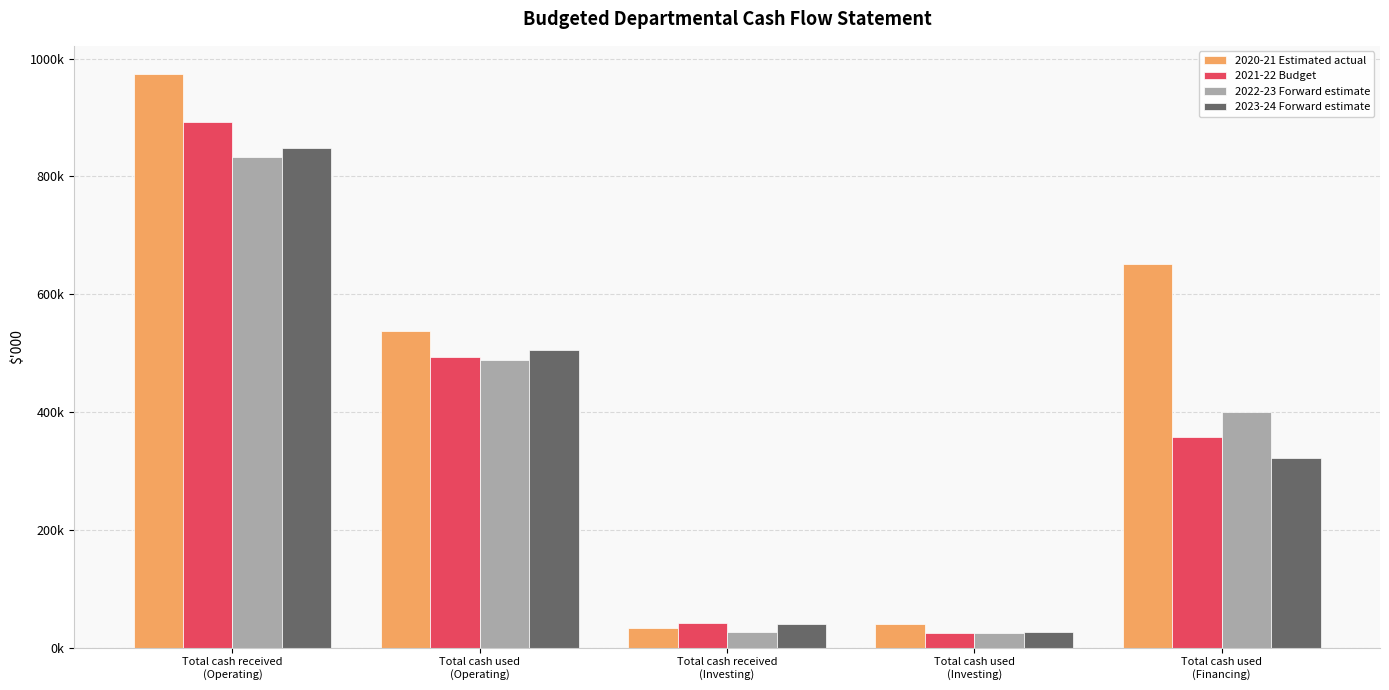

Reading left to right, extract all data points from this chart.

2020-21 Estimated actual: Total cash received
(Operating)=973168	Total cash used
(Operating)=537565	Total cash received
(Investing)=33838	Total cash used
(Investing)=40463	Total cash used
(Financing)=651010
2021-22 Budget: Total cash received
(Operating)=893315	Total cash used
(Operating)=492708	Total cash received
(Investing)=42490	Total cash used
(Investing)=25011	Total cash used
(Financing)=357745
2022-23 Forward estimate: Total cash received
(Operating)=833412	Total cash used
(Operating)=488002	Total cash received
(Investing)=26533	Total cash used
(Investing)=24099	Total cash used
(Financing)=399717
2023-24 Forward estimate: Total cash received
(Operating)=847977	Total cash used
(Operating)=506054	Total cash received
(Investing)=39922	Total cash used
(Investing)=27164	Total cash used
(Financing)=321195